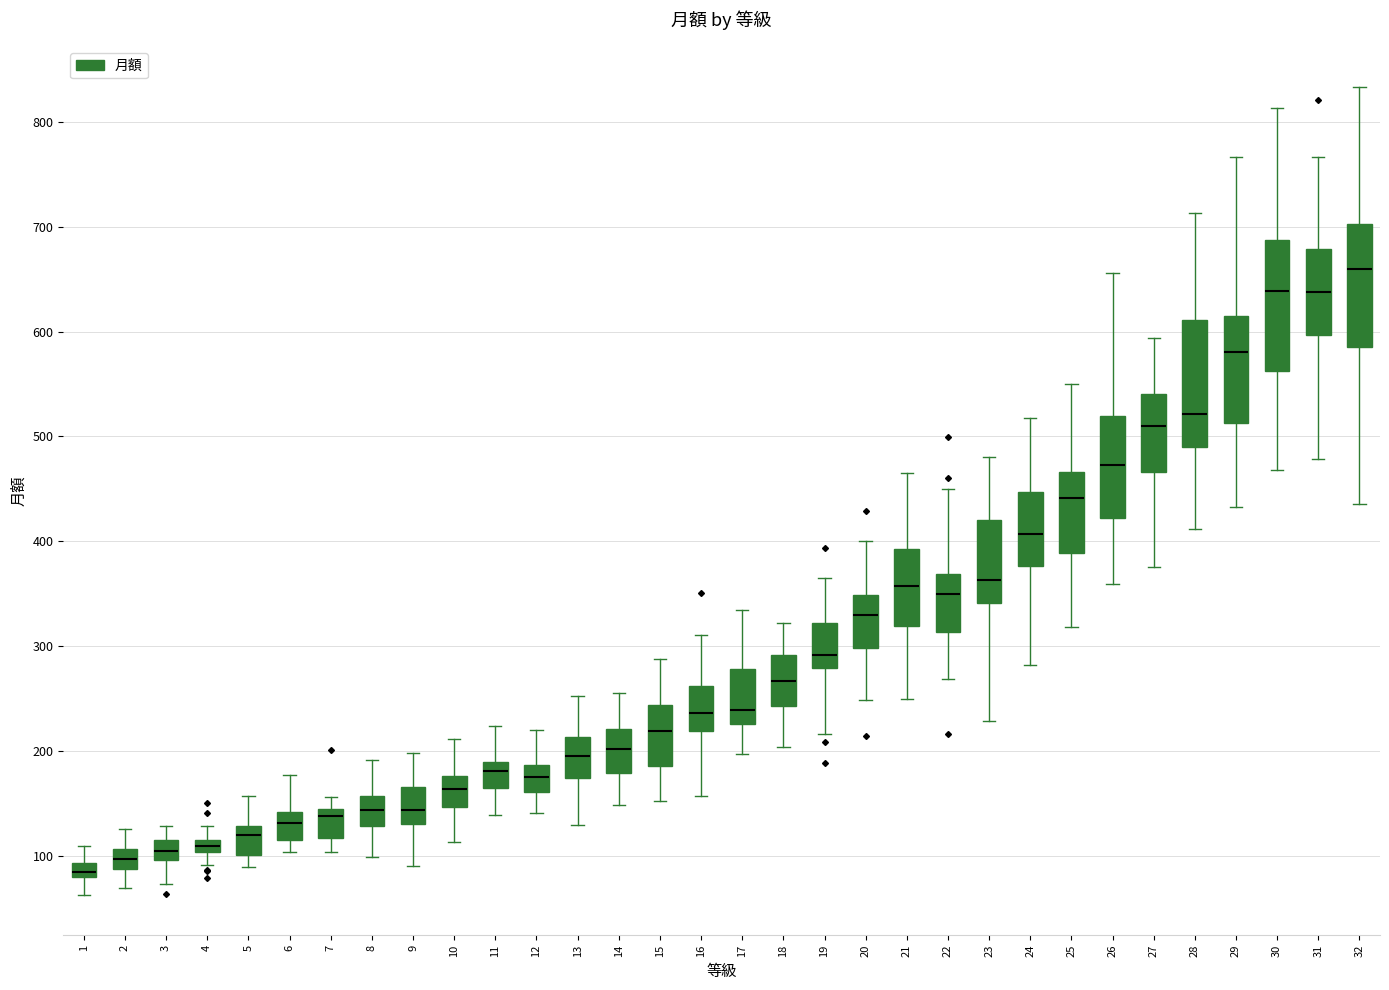

Which box's median line is the highest?

32